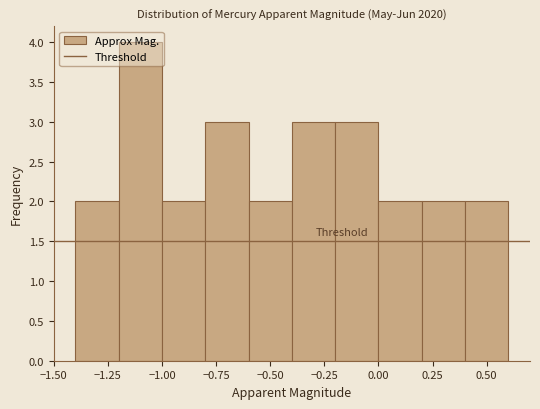

Reading left to right, list every bar in this chart as the range it spans on the x-axis followed by its height. The values are not printed on the chart, so give them approximately, as read against the axis.

-1.4 to -1.2: 2
-1.2 to -1.0: 4
-1.0 to -0.8: 2
-0.8 to -0.6: 3
-0.6 to -0.4: 2
-0.4 to -0.2: 3
-0.2 to 0.0: 3
0.0 to 0.2: 2
0.2 to 0.4: 2
0.4 to 0.6: 2